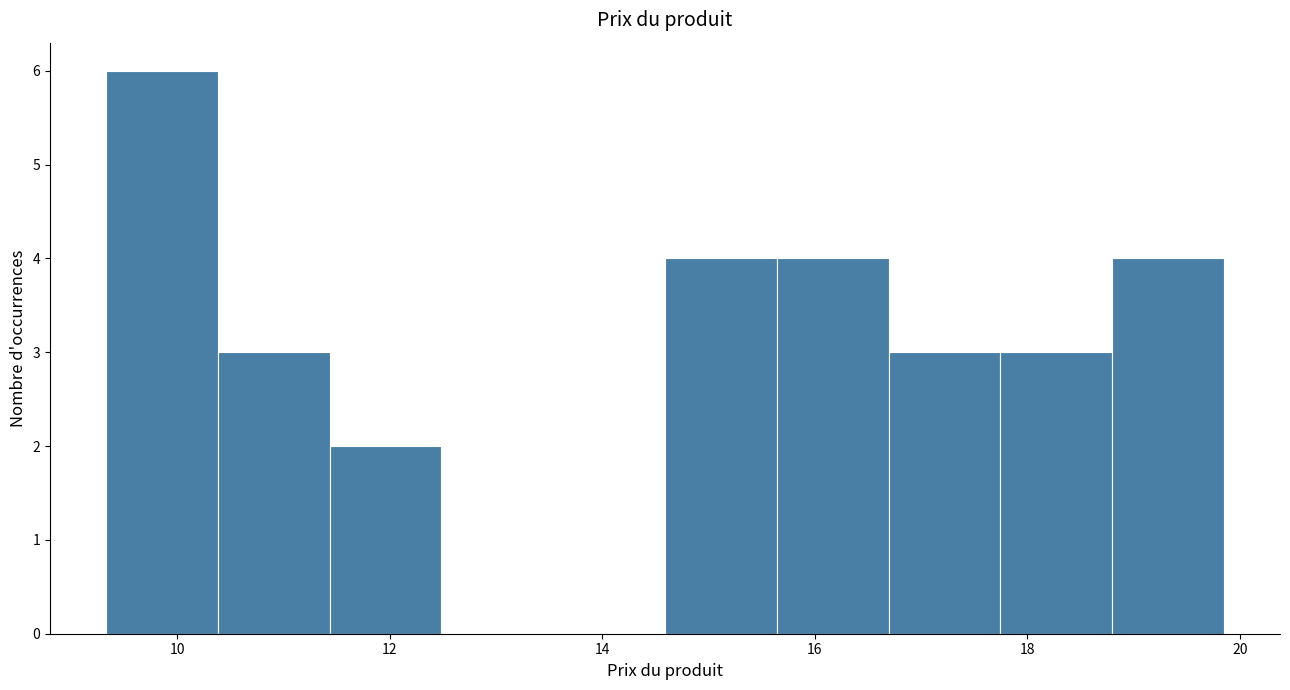

How tall is the bar that spans 18.8 to 19.8 on the x-axis? Neither the bar edges nor the heights are printed on the chart, so give them approximately, as read against the axes.

4